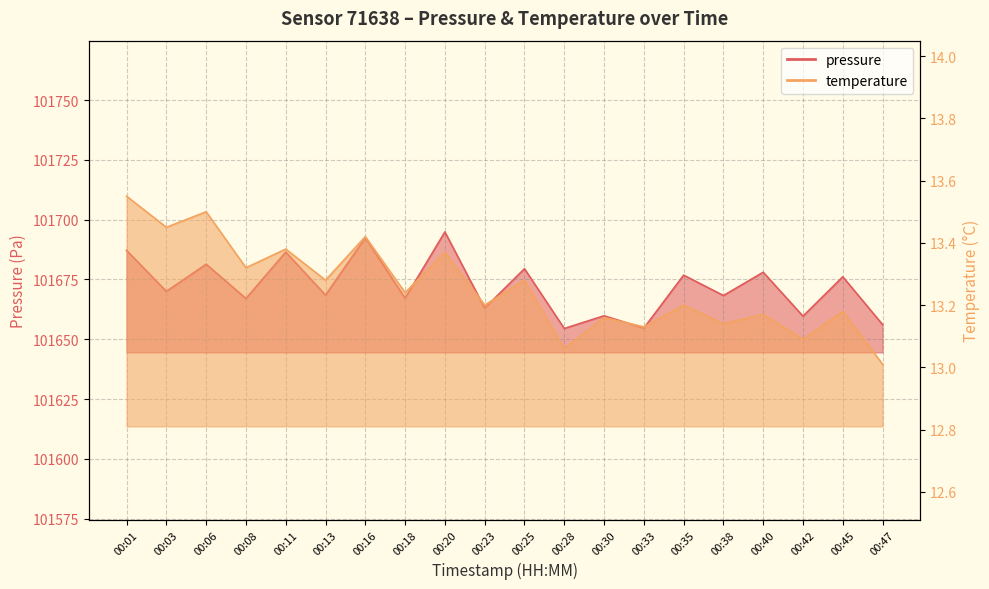

Is the value of pressure at 00:25 greater than the value of temperature at 00:18?

Yes